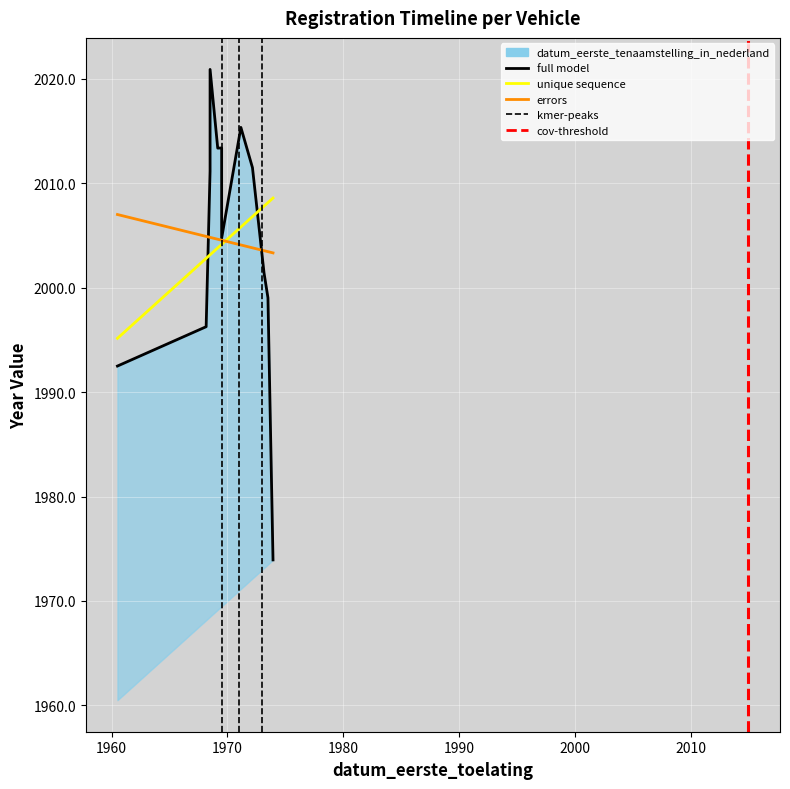

True or false: full model has a value of 3032.0 at 1980.

False